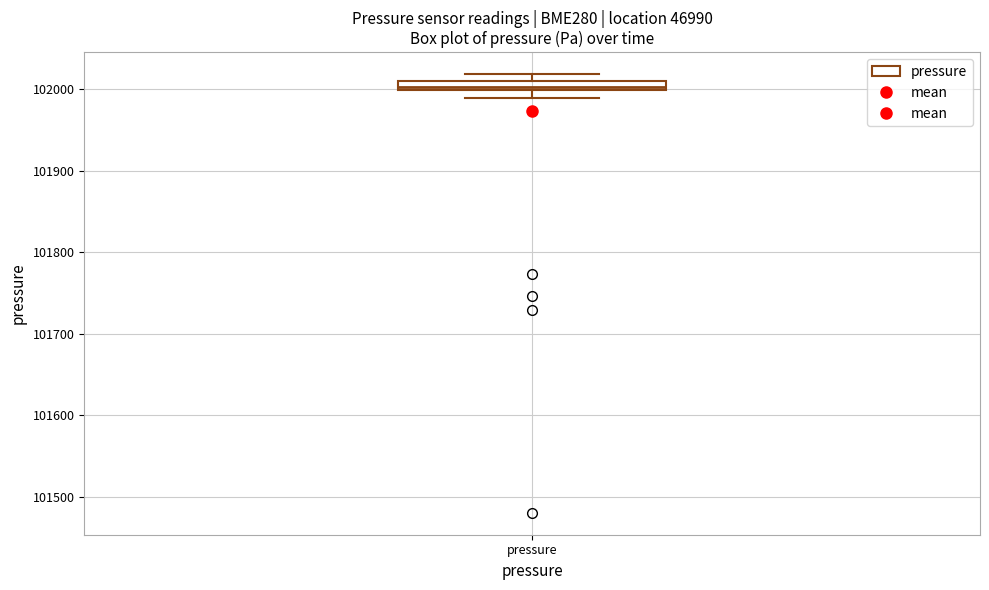

Where is the upper edge of the box for pressure on the y-axis? The values are not printed on the chart, so give them approximately, as read against the axis.

102010